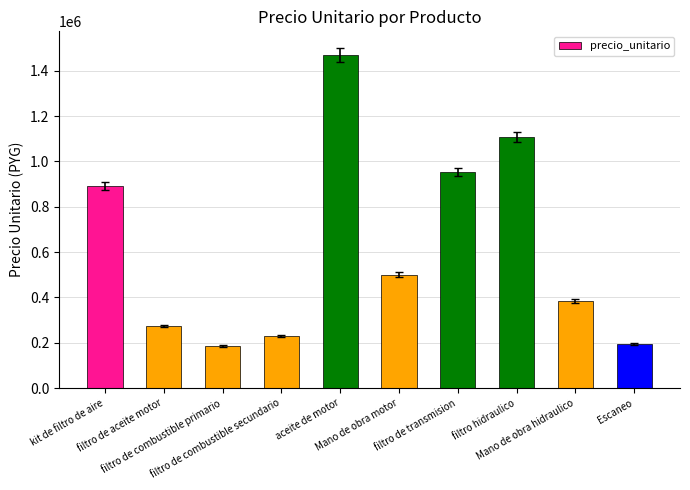

What is the value of the 10th bar from the left?

196000